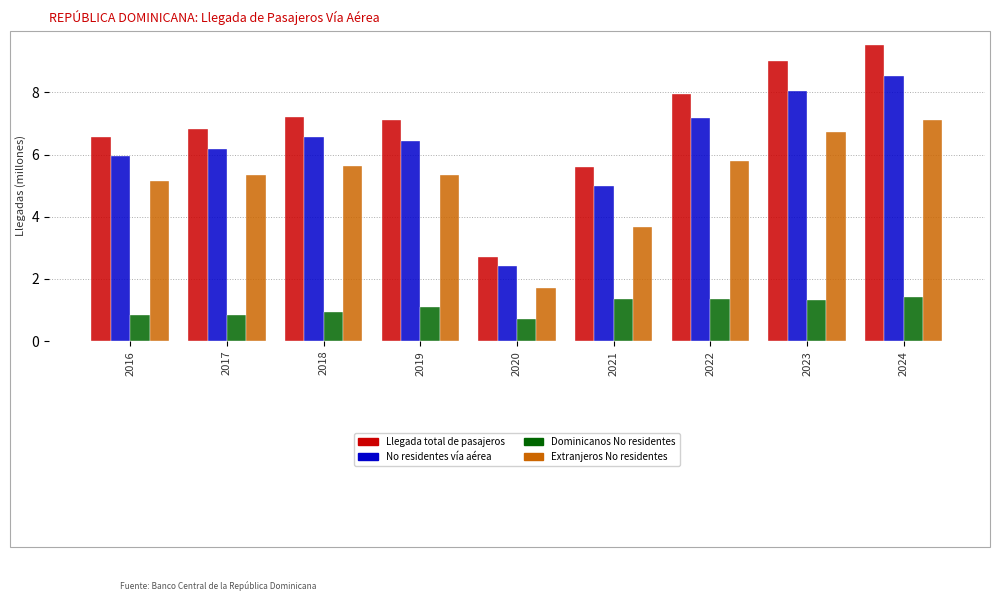

List the labels in order of No residentes vía aérea value, smallest first.

2020, 2021, 2016, 2017, 2019, 2018, 2022, 2023, 2024